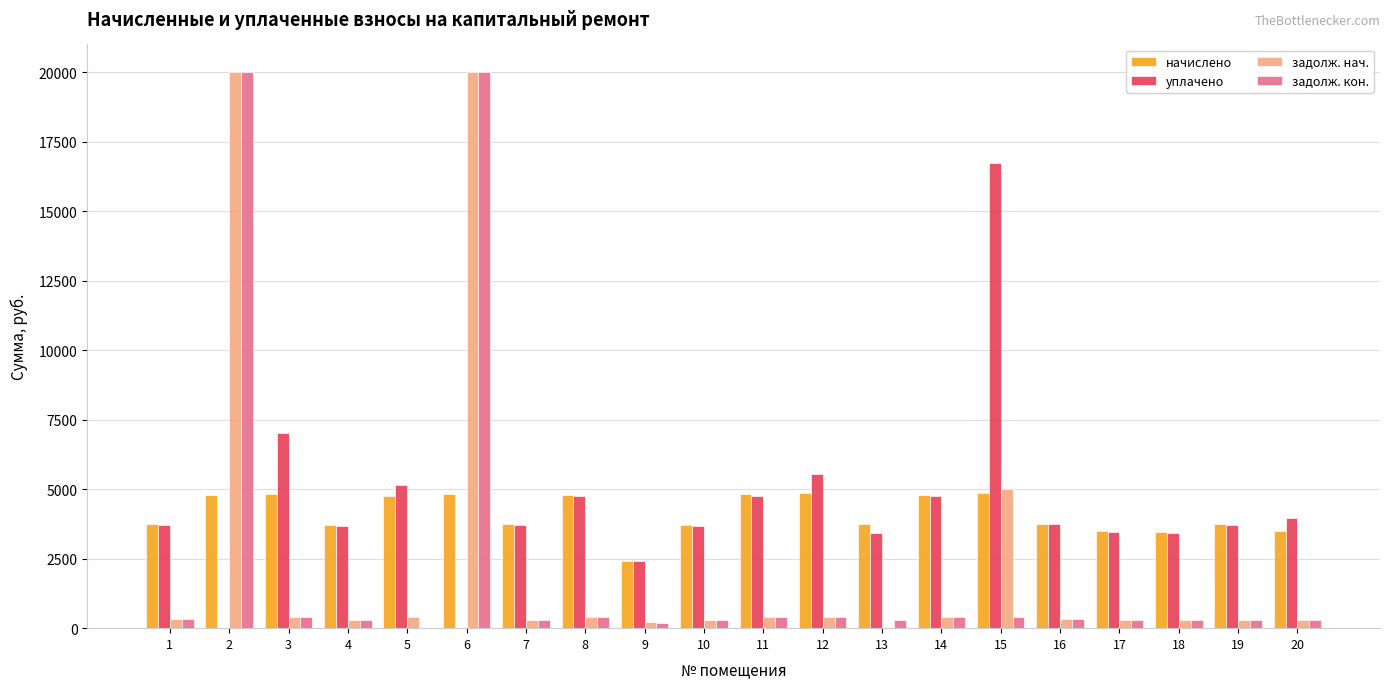

What are all the series names shown in the legend?

начислено, уплачено, задолж. нач., задолж. кон.